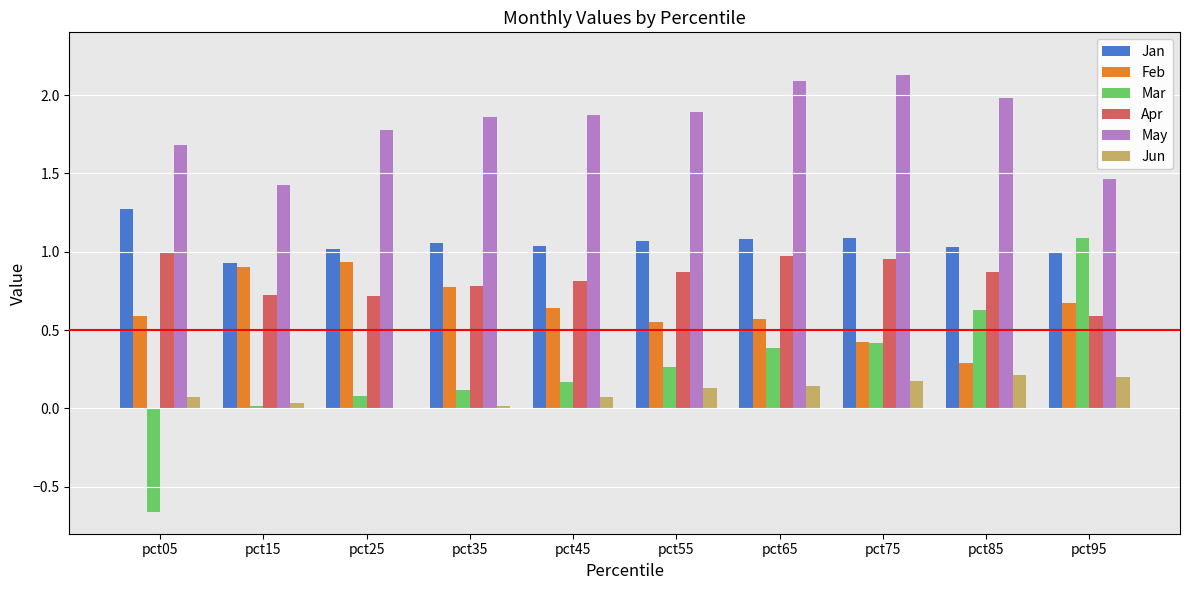

True or false: Mar has a value of 0.3 at pct55.

True